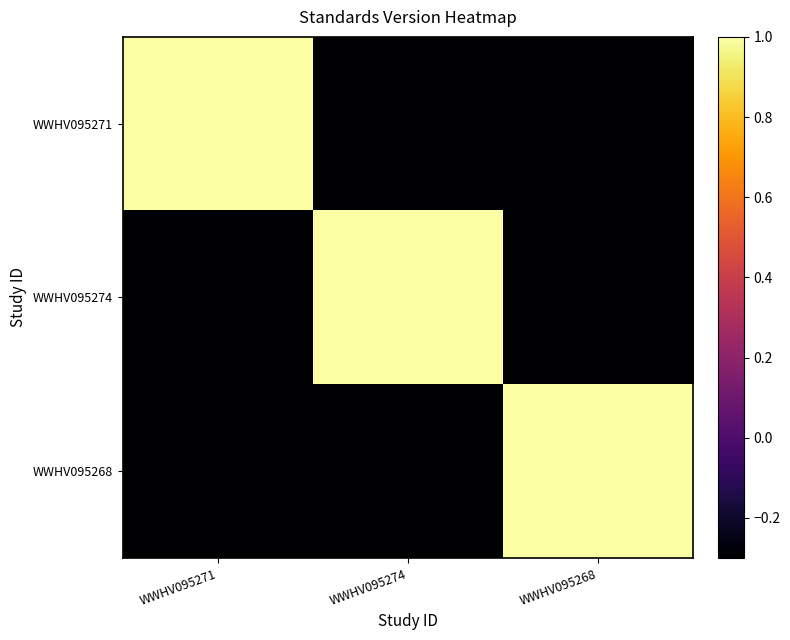

At which category does the chart reach its minimum across all series?

WWHV095274